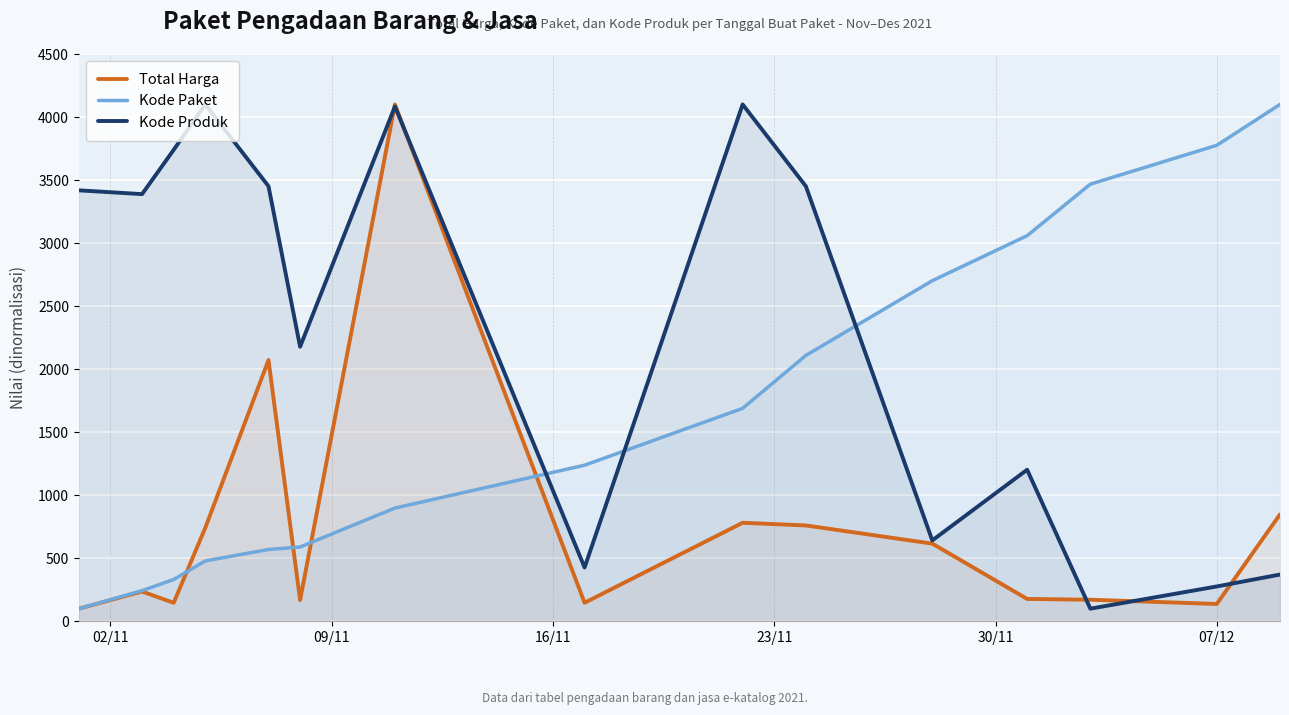

Which series has the largest total across all categories?

Kode Produk